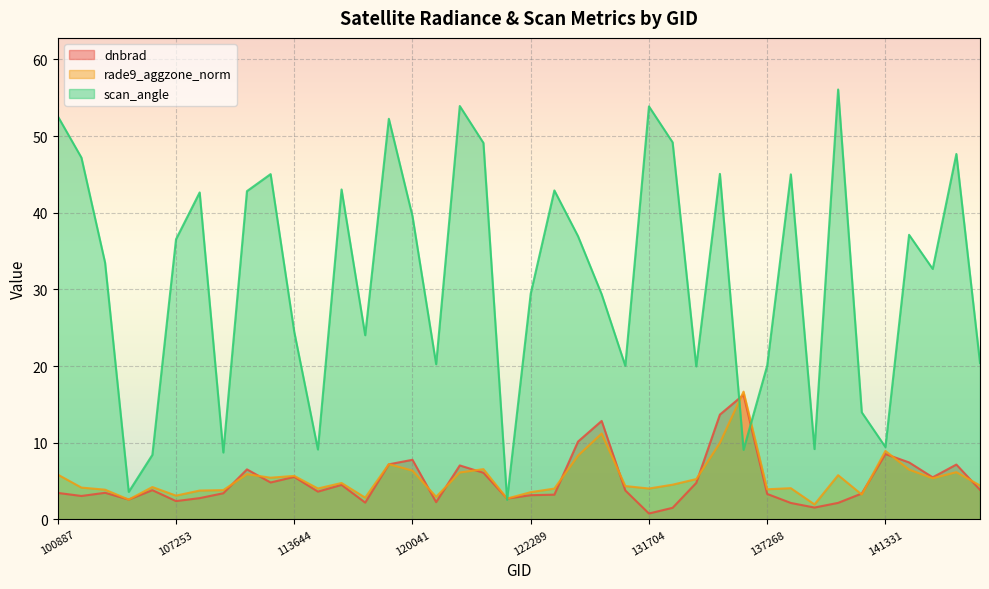

What are all the series names shown in the legend?

dnbrad, rade9_aggzone_norm, scan_angle